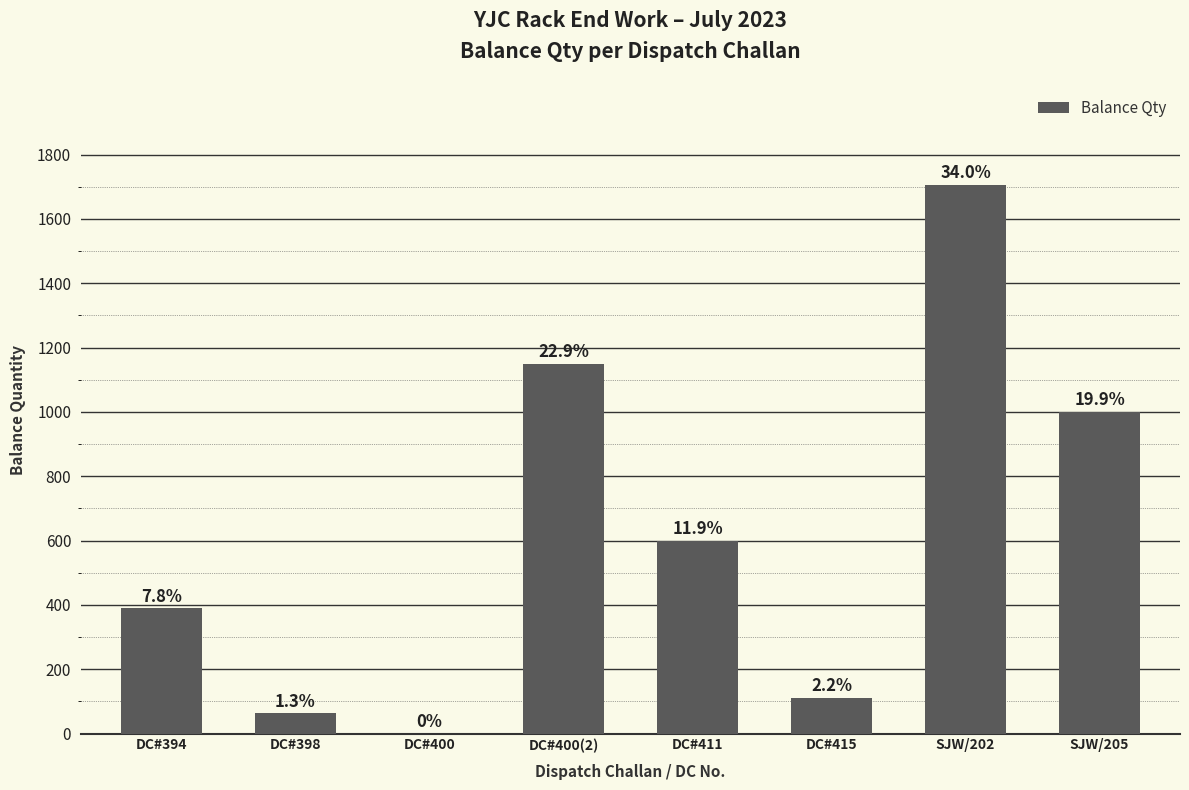

The chart shows a value of 2679 at SJW/202. True or false?

False